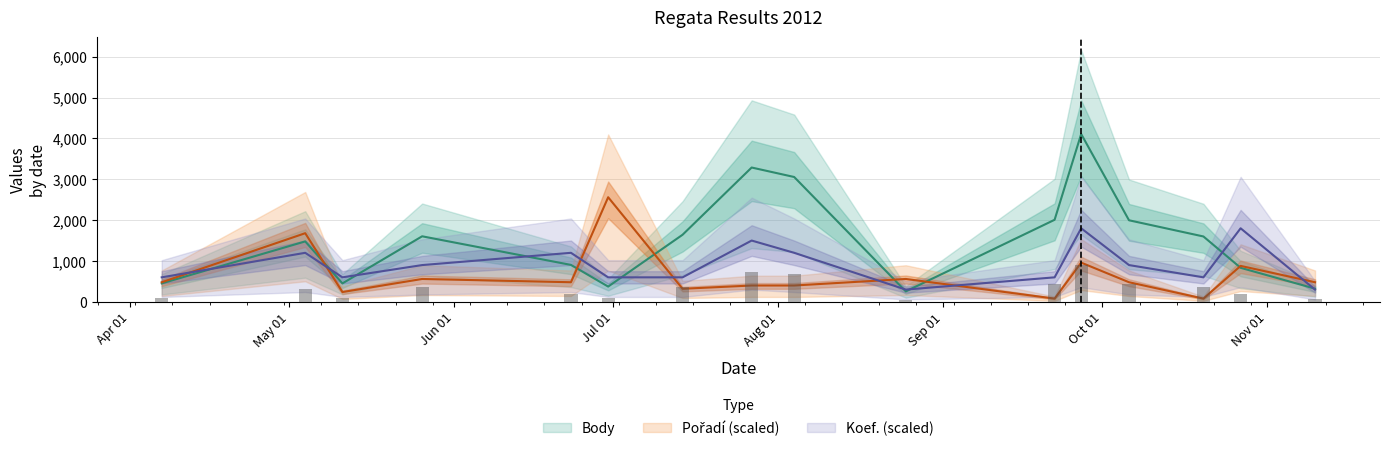

Is it true that Koef. equals 780 at 2012-07-14?

False